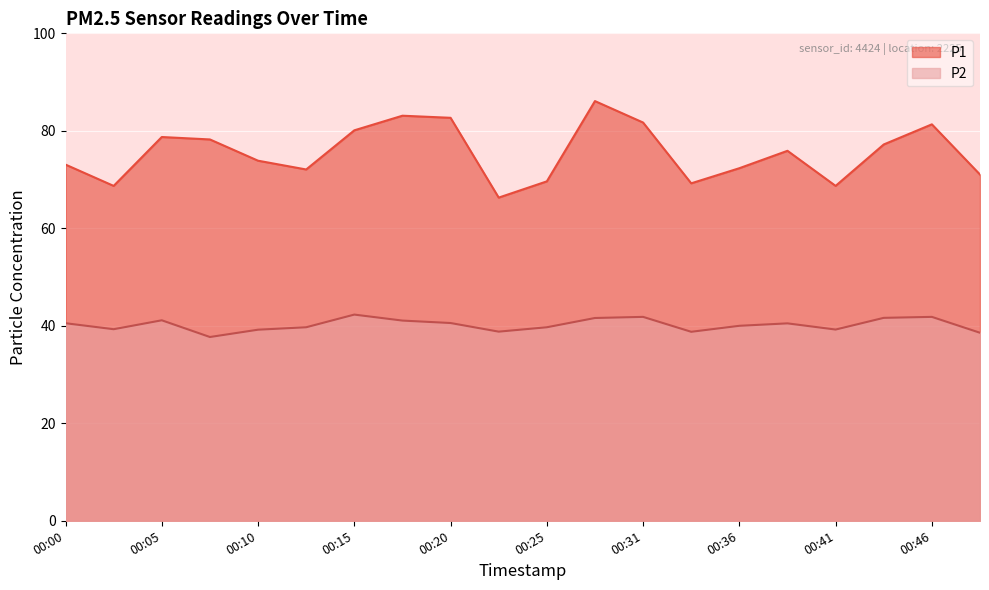

How many lines are shown in the chart?

2